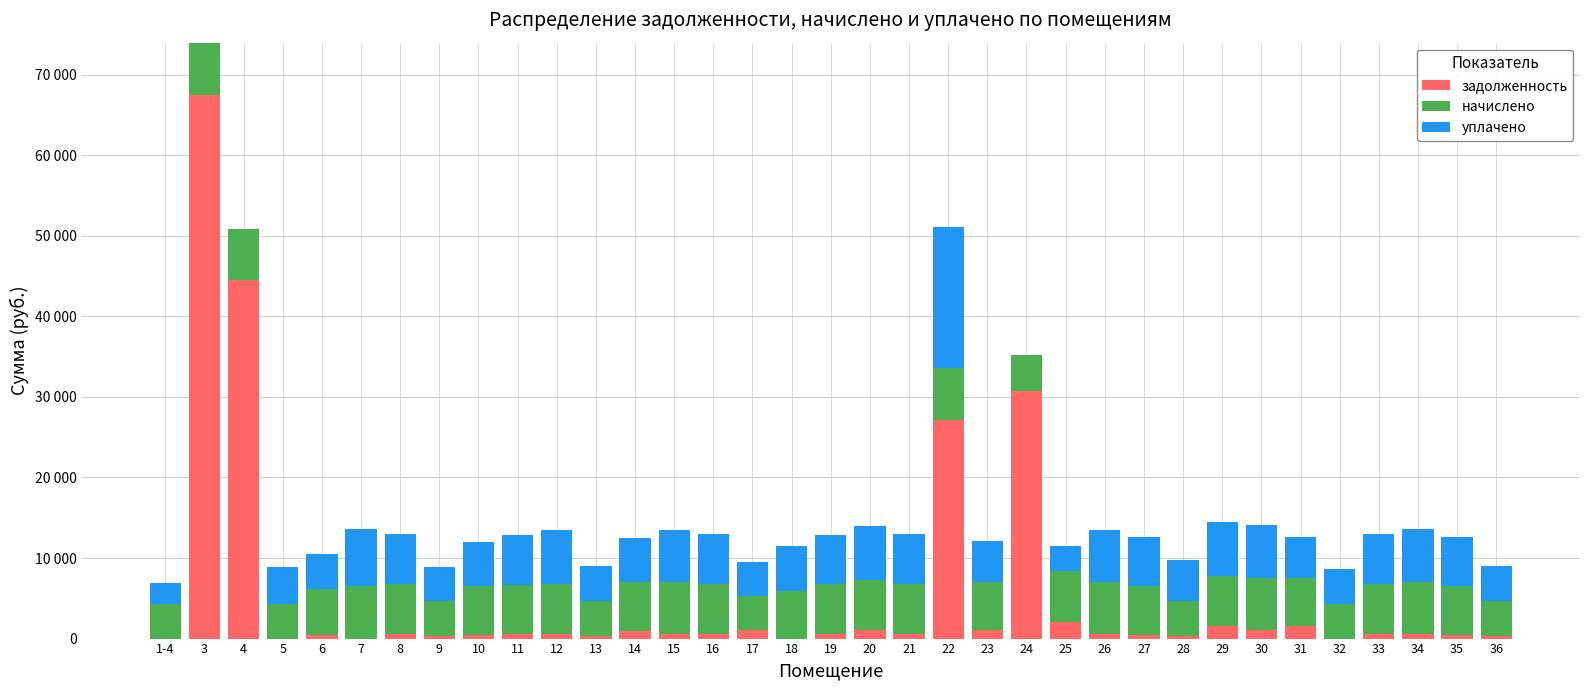

Are the bars horizontal?

No